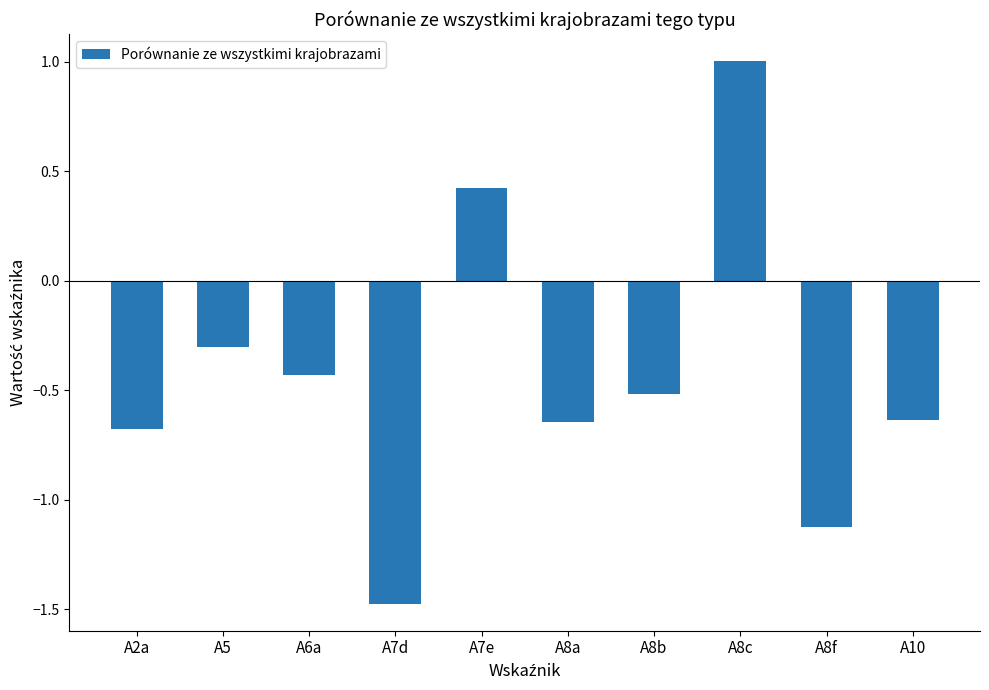

What is the difference between the maximum and minimum values?

2.5